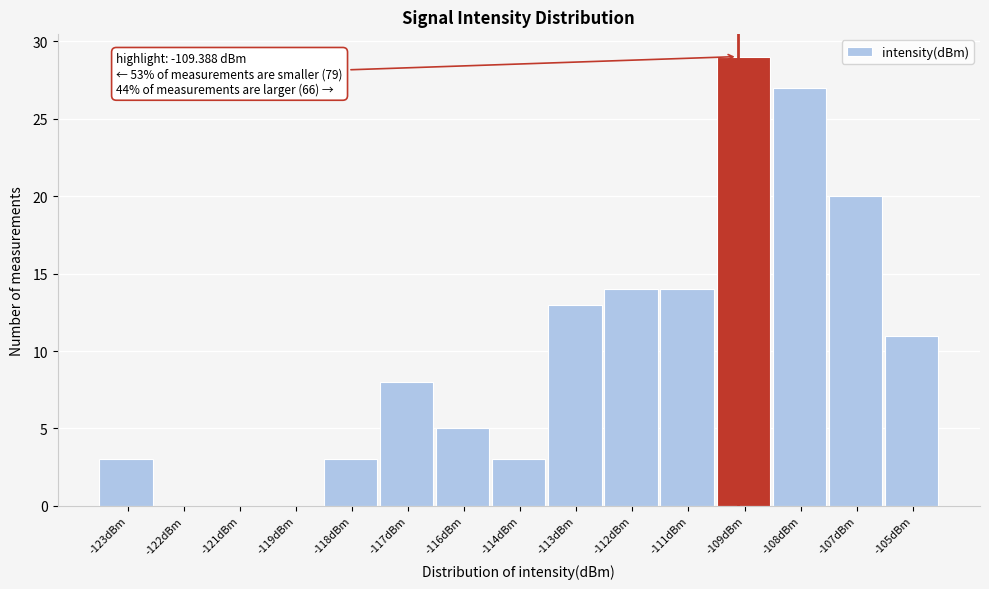

Reading right to left, transcribe all the data shown in this chart.

-105dBm=11	-107dBm=20	-108dBm=27	-109dBm=29	-111dBm=14	-112dBm=14	-113dBm=13	-114dBm=3	-116dBm=5	-117dBm=8	-118dBm=3	-119dBm=0	-121dBm=0	-122dBm=0	-123dBm=3